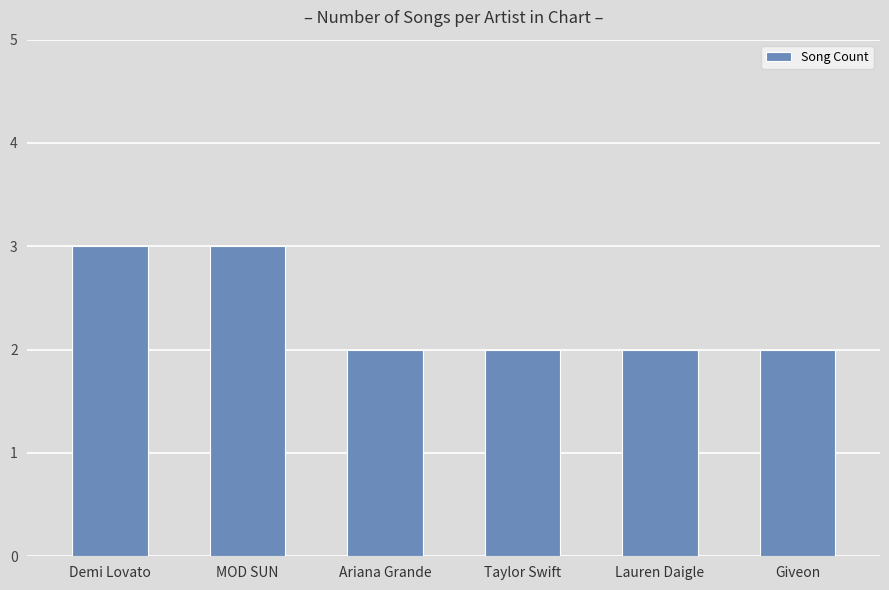

What is the sum of the values at MOD SUN and Lauren Daigle?

5